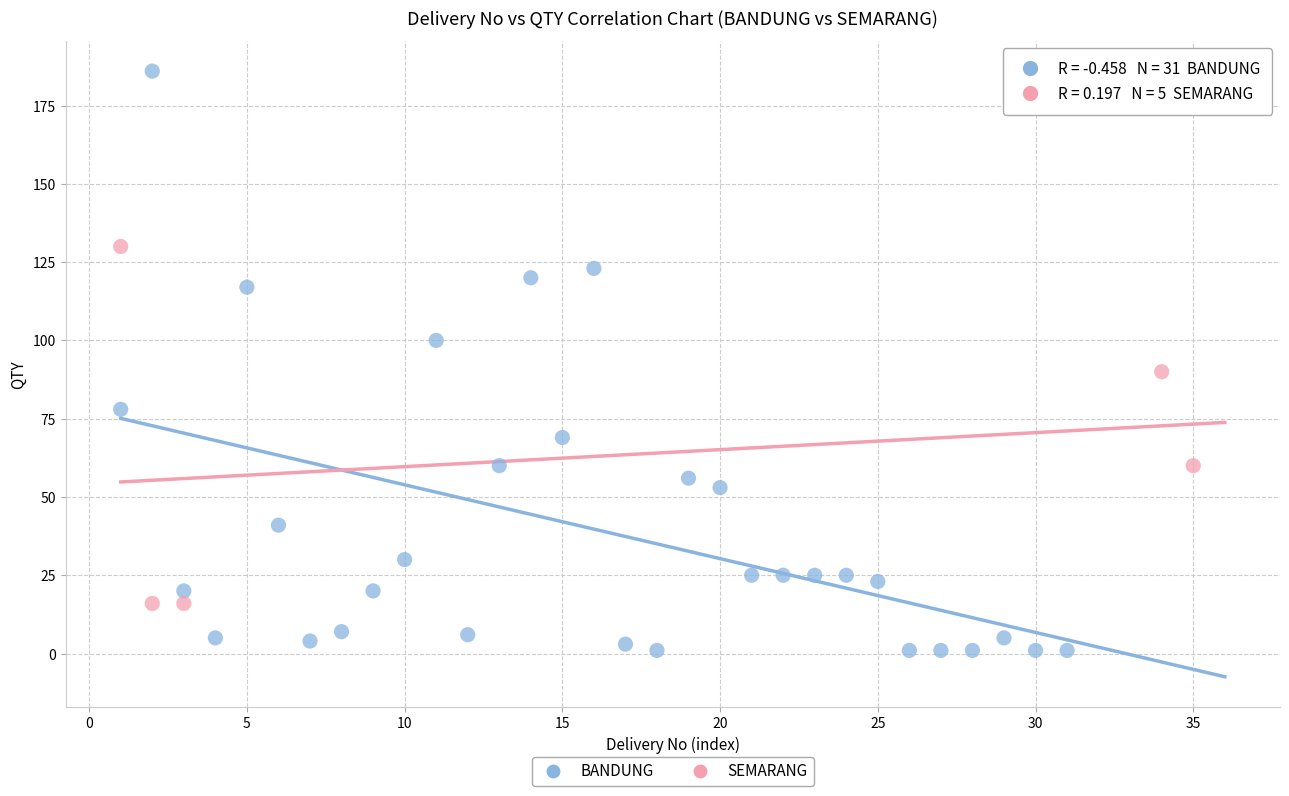

Which series reaches the minimum Y coordinate?

BANDUNG